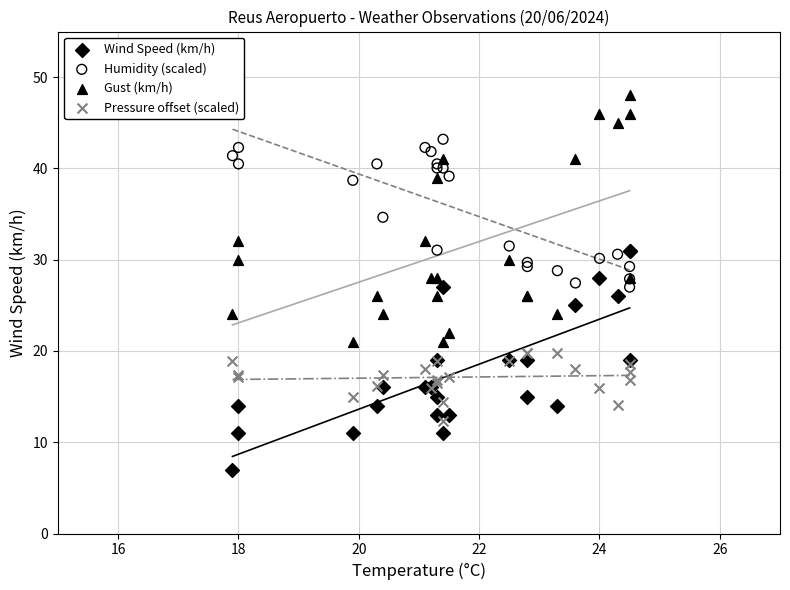

Which series reaches the minimum Y coordinate?

Wind Speed (km/h)